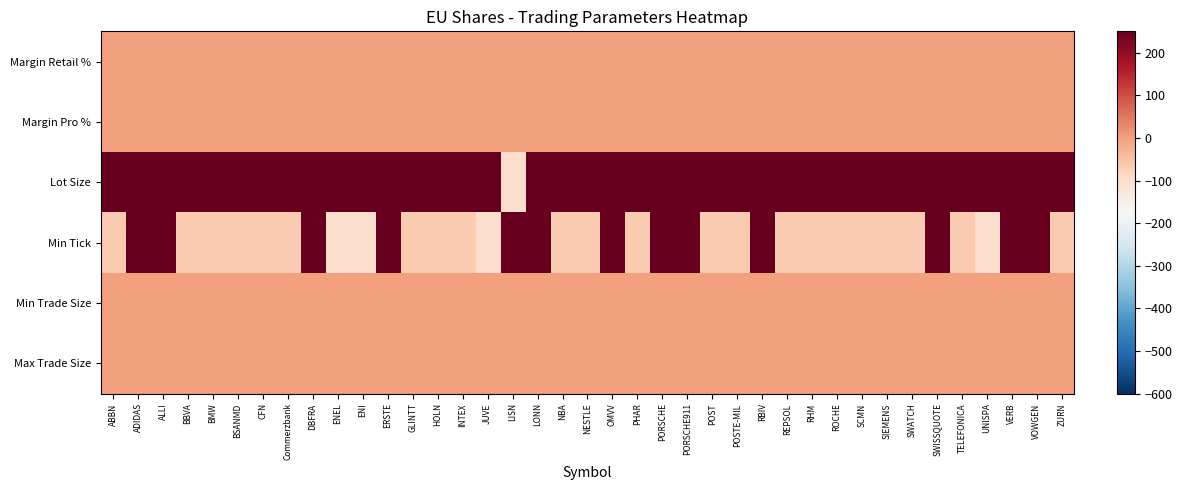

List the series in order of their peak value, highest first.

Lot Size, Min Tick, Margin Retail %, Margin Pro %, Min Trade Size, Max Trade Size